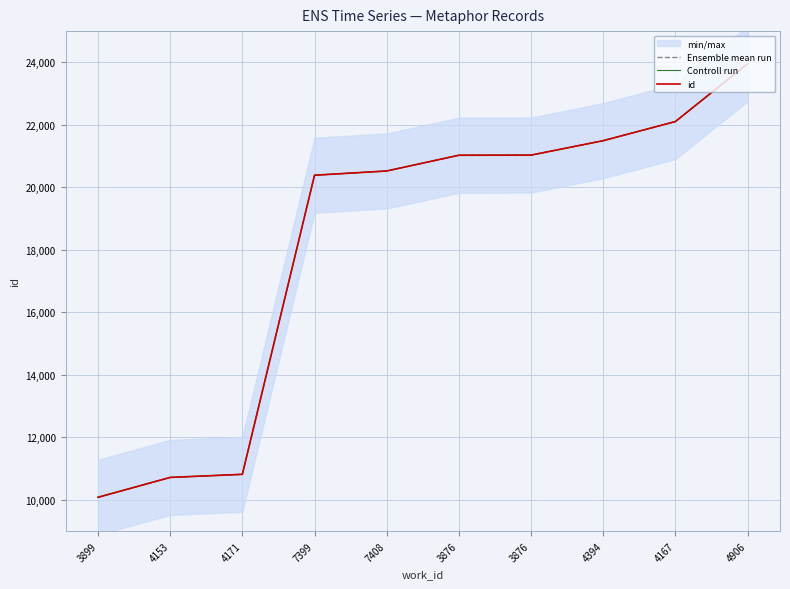

At how many categories does at least one series exceed 18552?

7